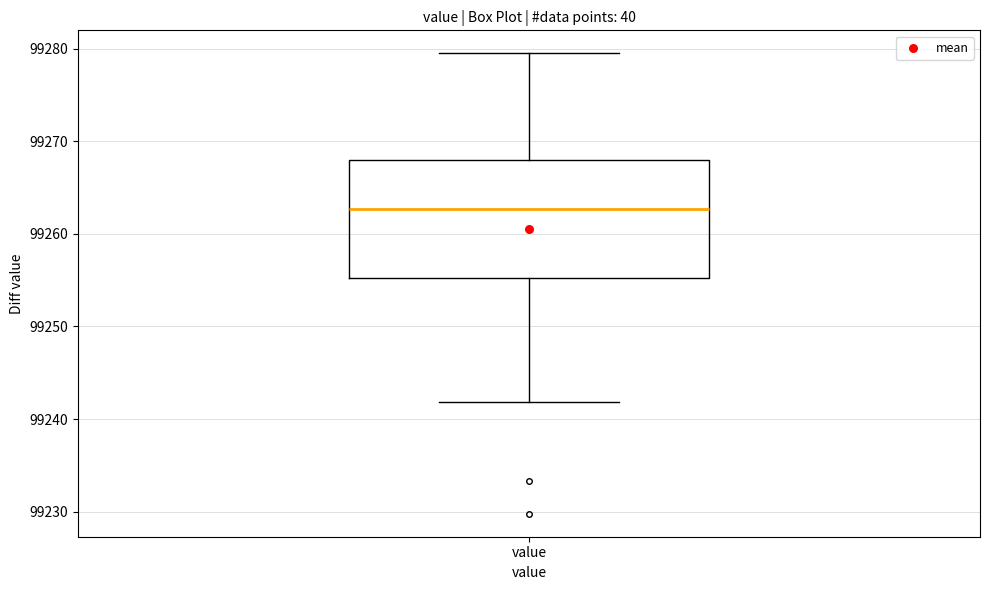

Where is the lower edge of the box for value on the y-axis? The values are not printed on the chart, so give them approximately, as read against the axis.

99255